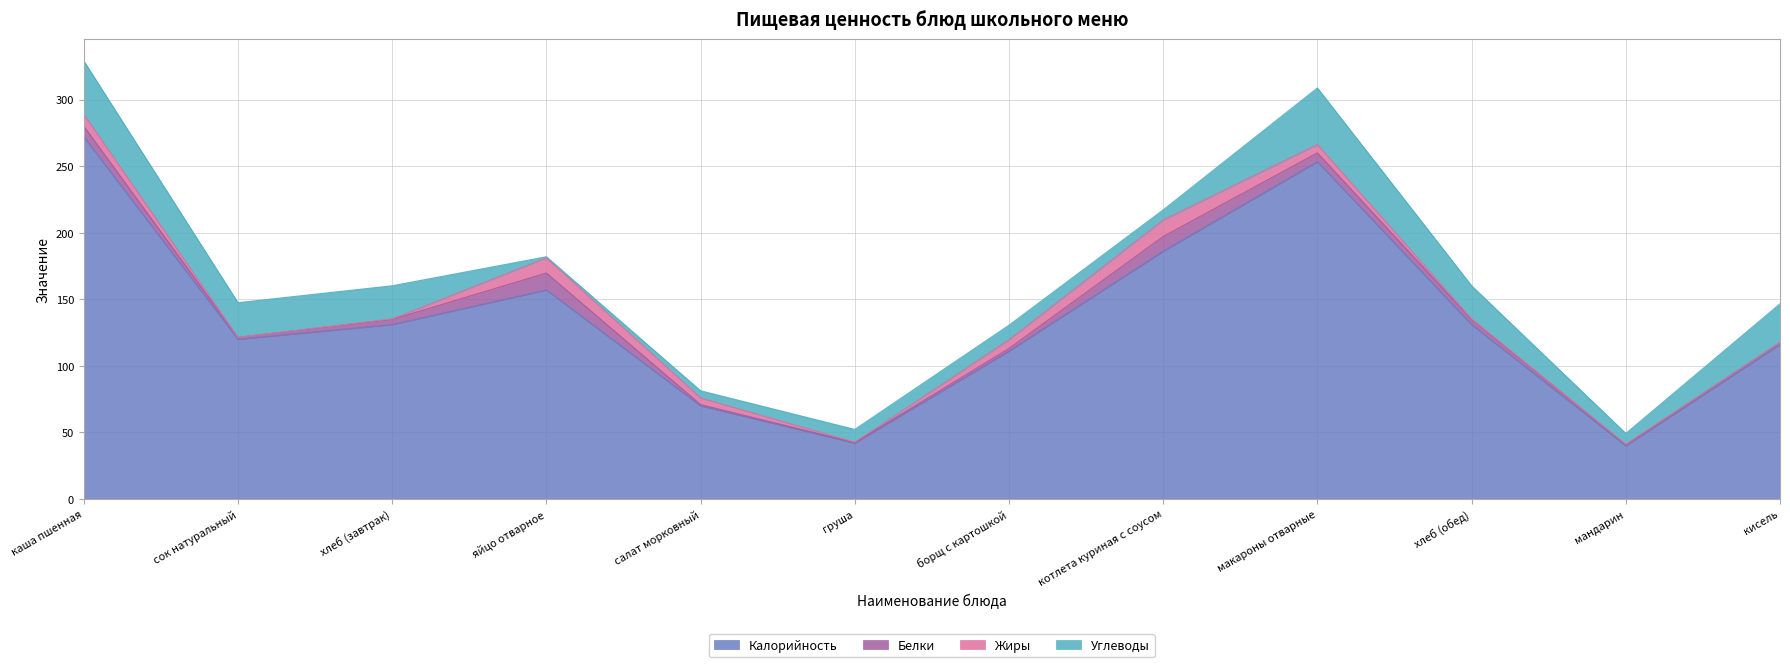

Does the chart display data point markers on the line(s)?

No